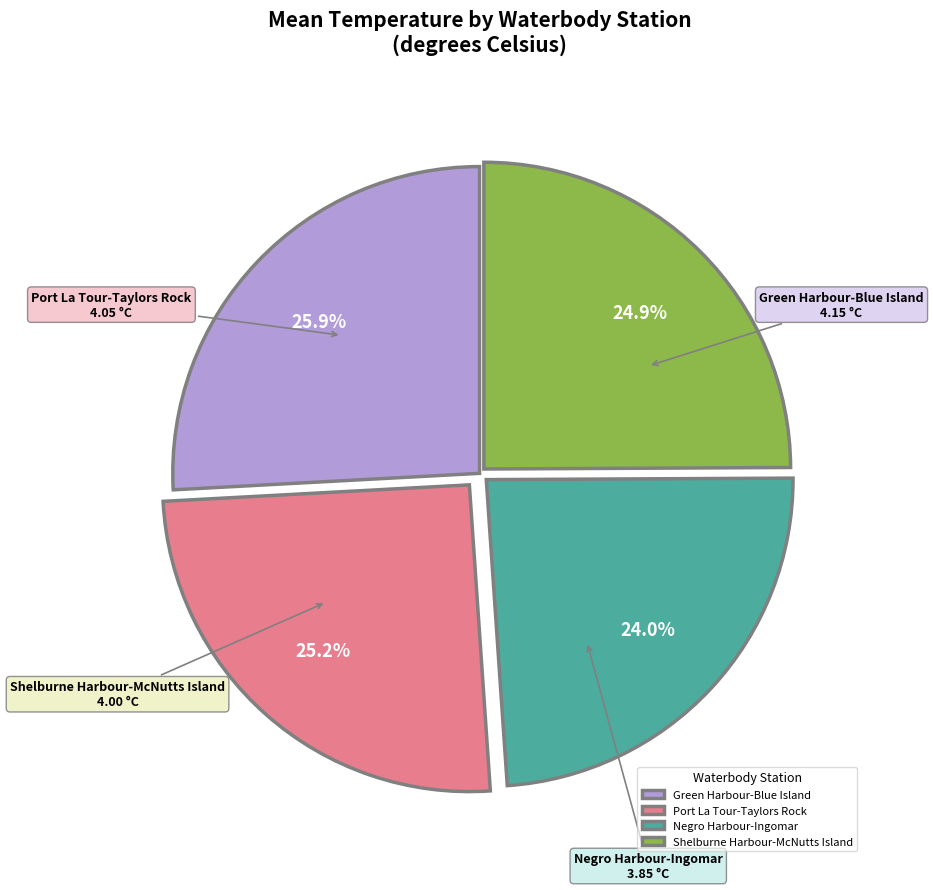

True or false: Shelburne Harbour-McNutts Island accounts for 25% of the total.

True